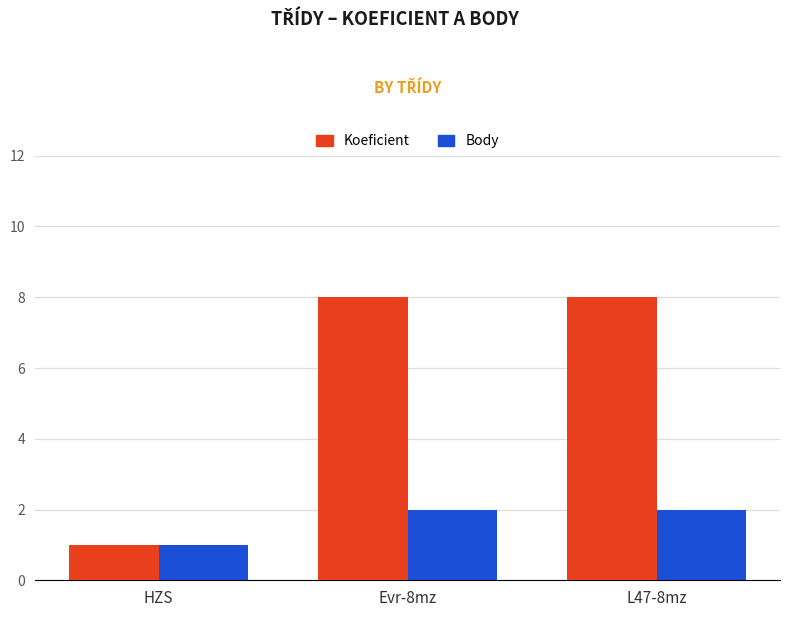

Reading left to right, list all the values displayed in this chart.

Koeficient: 1	8	8
Body: 1	2	2